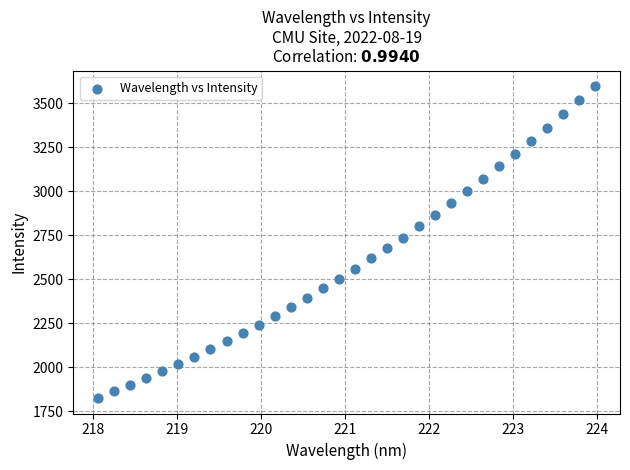

What is the range of X values (max minus min)?

5.9